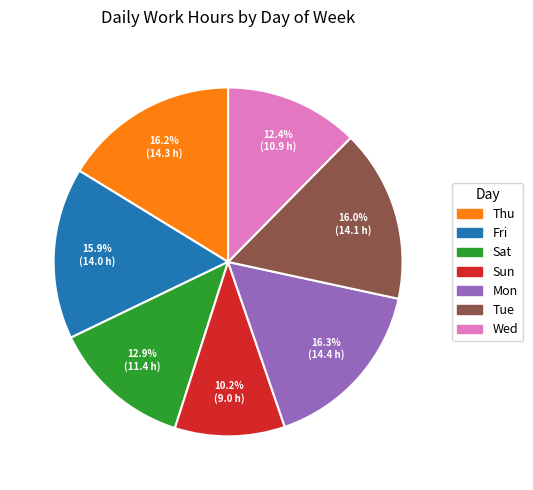

What percentage do Sun and Mon together represent?

26.5%